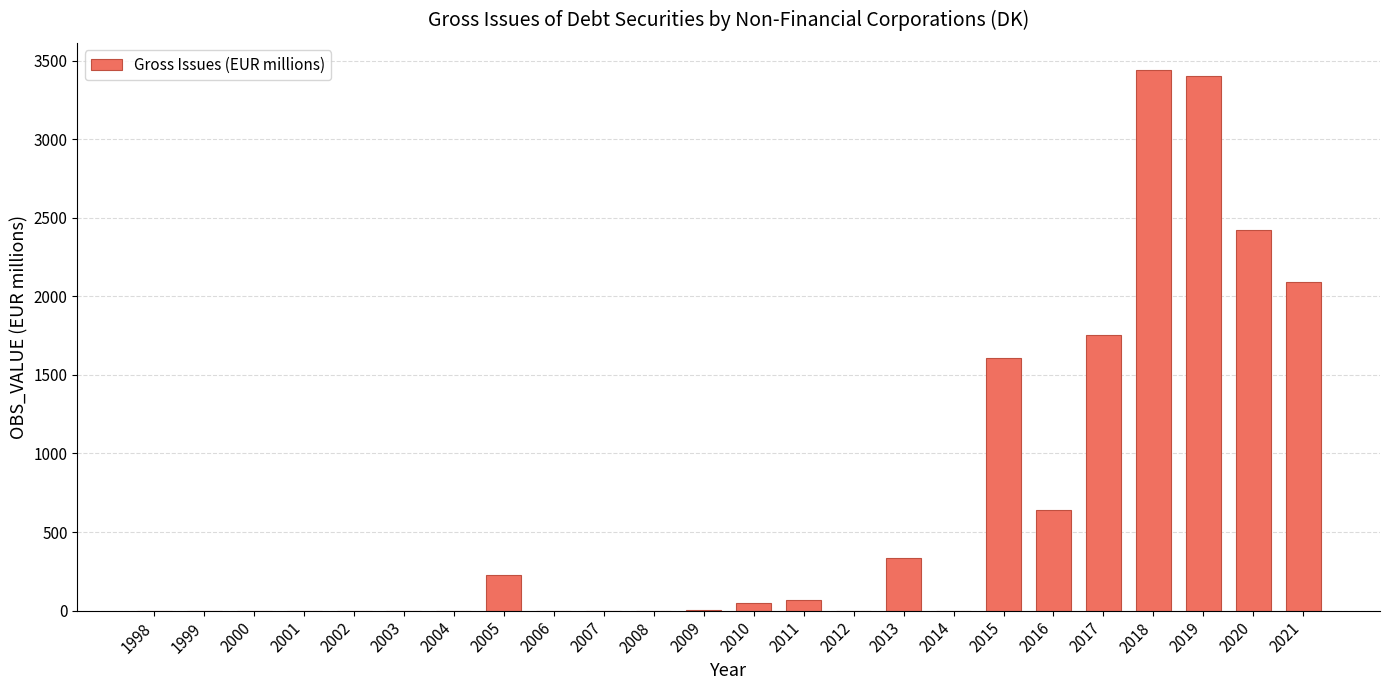

The value at 2018 is 1162.9. True or false?

False